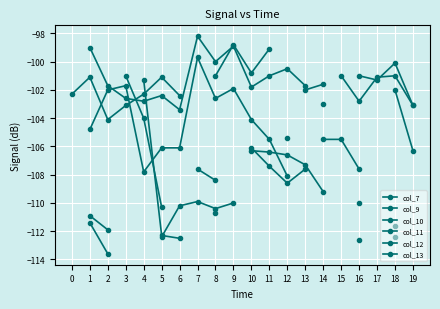

At which label does col_10 first exceed -104?

2